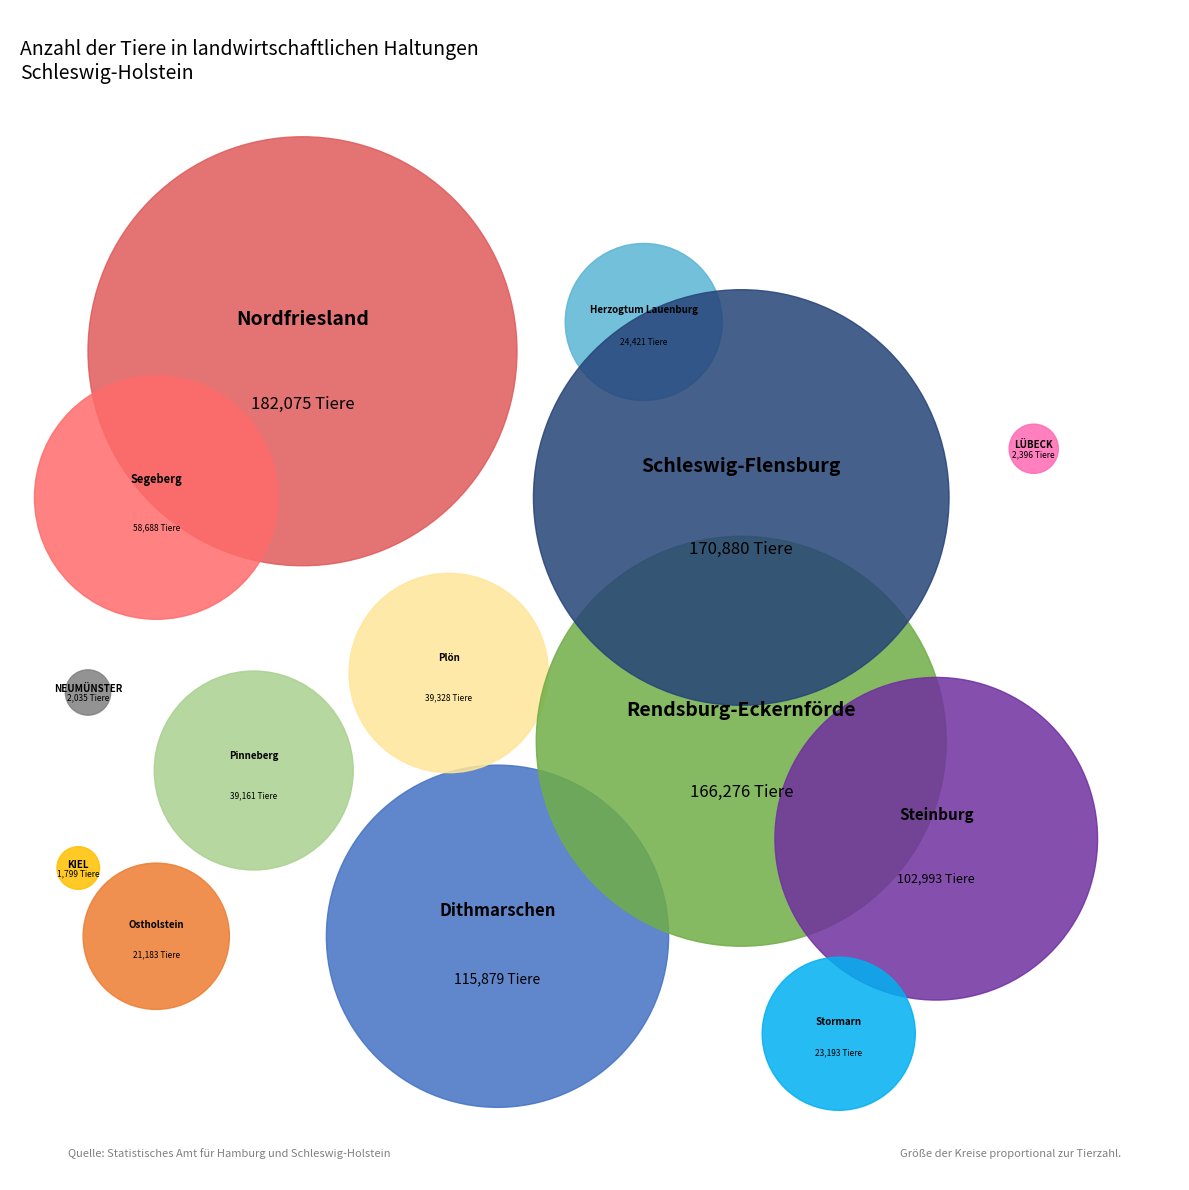

How many slices are in this pie chart?

14